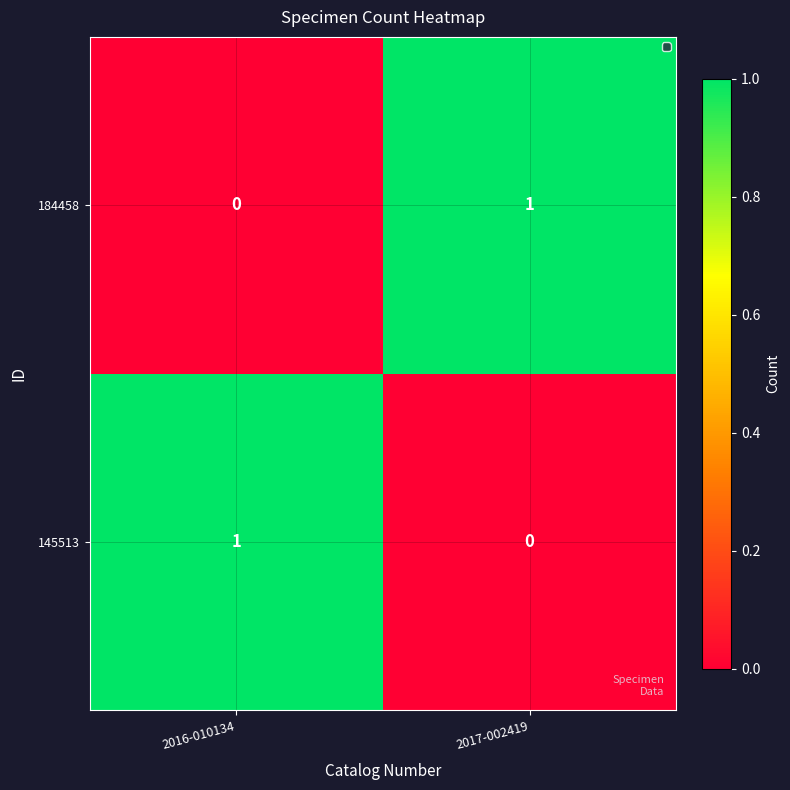

Rank the series at 2016-010134 from highest to lowest value.

145513, 184458